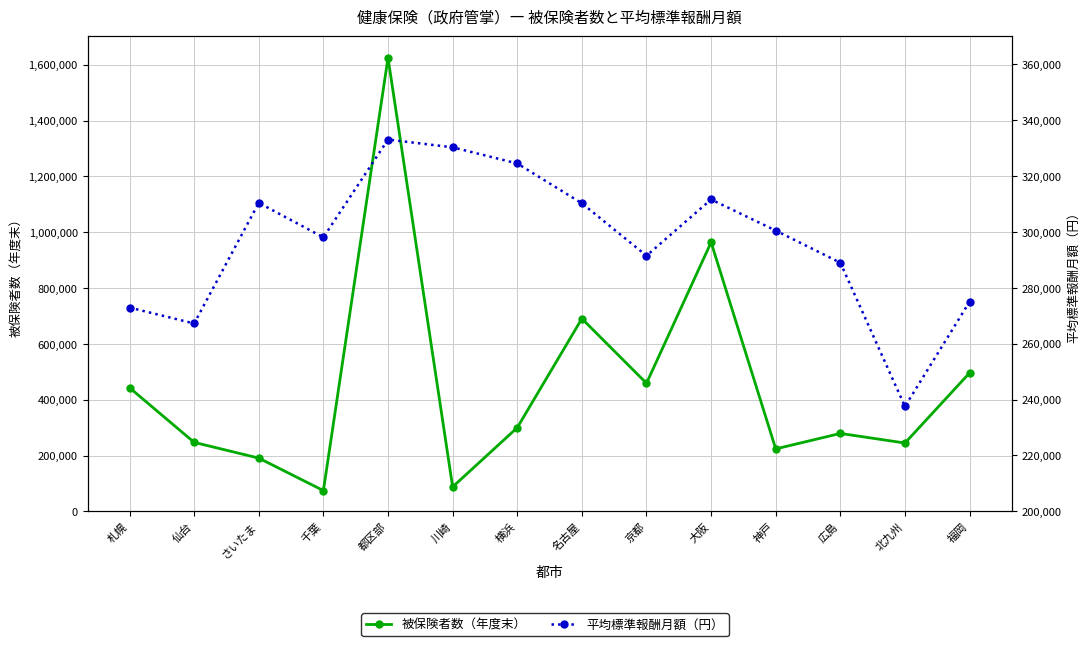

What is the difference between the highest and lowest values at 川崎?

242477